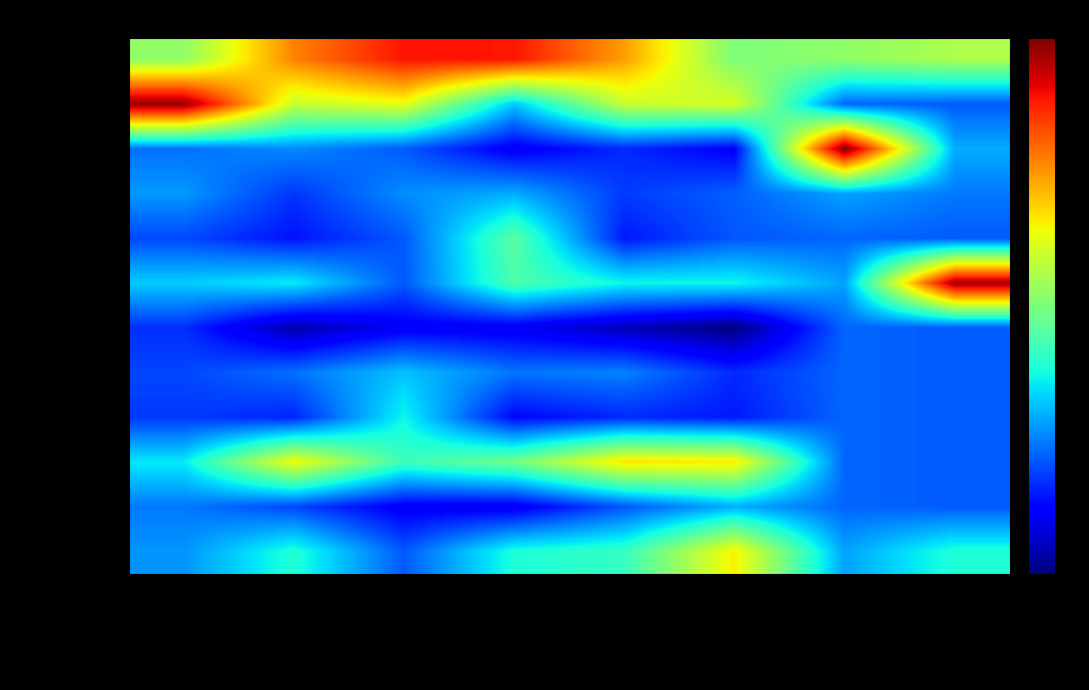

Rank the series by their maximum value, from highest to lowest.

Lucerna, Berna, Basilea Città, Zurigo, Vaud, Ginevra, Soletta, Argovia, San Gallo, Vallese, Friburgo, Basilea Camp.